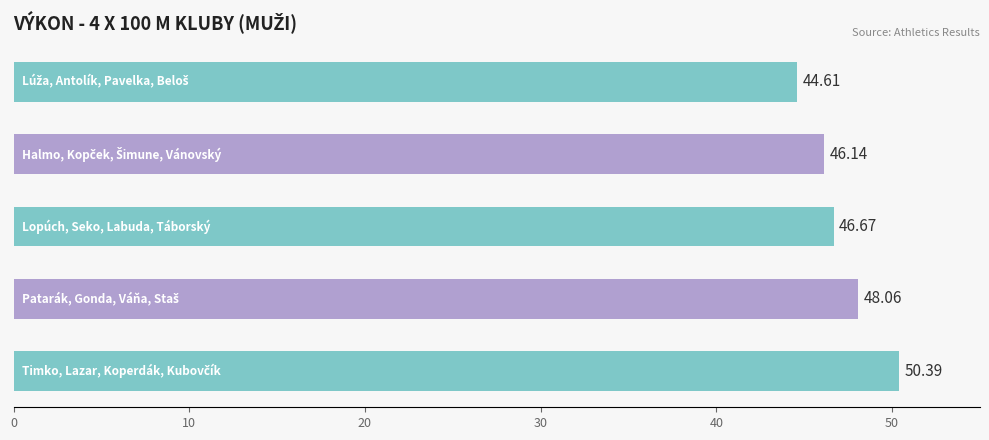

What is the difference between the maximum and minimum values?

5.8